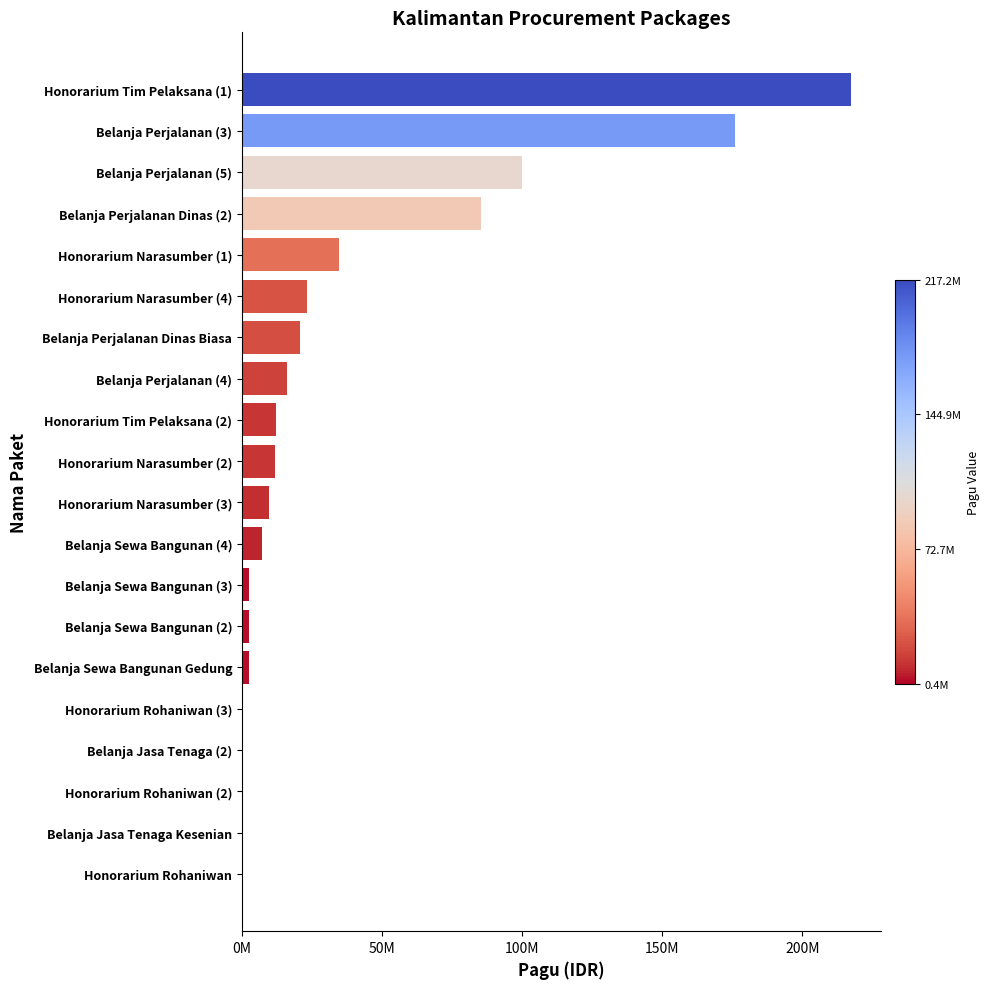

Are the bars horizontal?

Yes